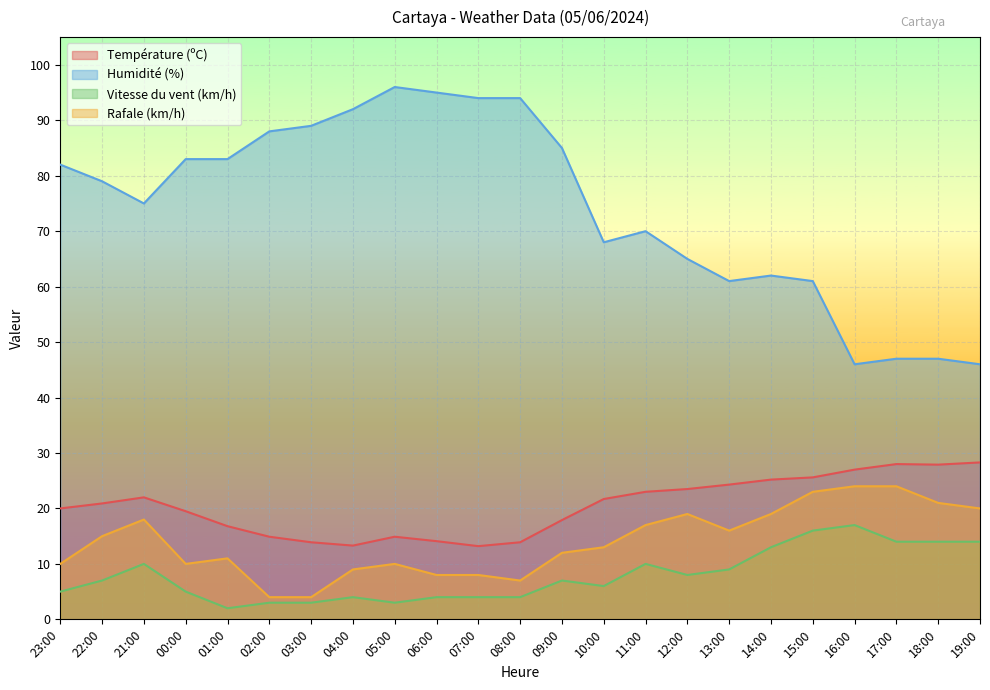

How many lines are shown in the chart?

4